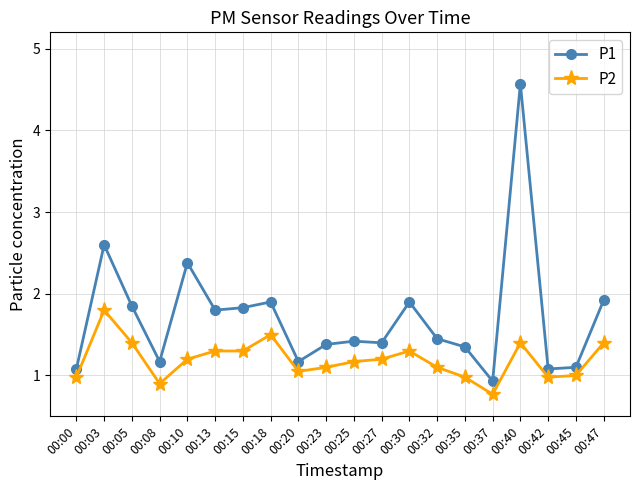

What is the average value of the P2 series?

1.2